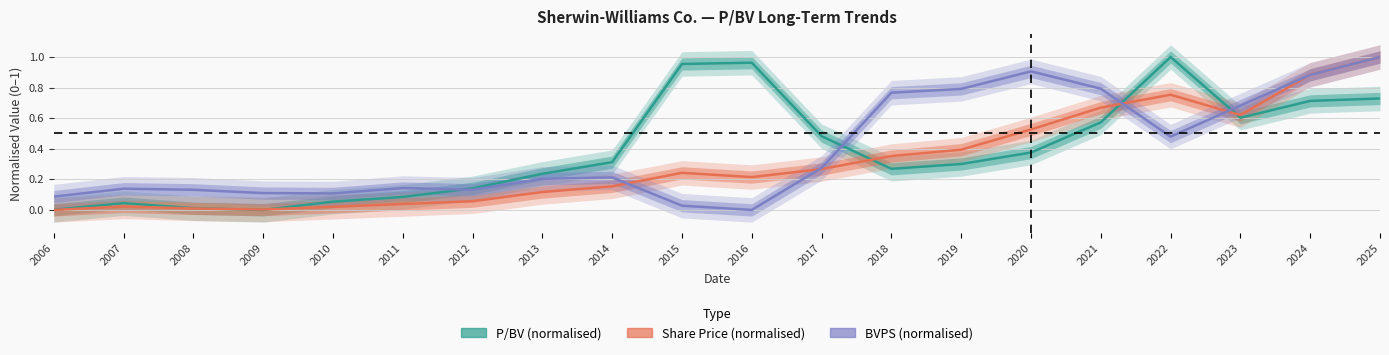

What is the spread (max minus min) of values at 2013?

0.1